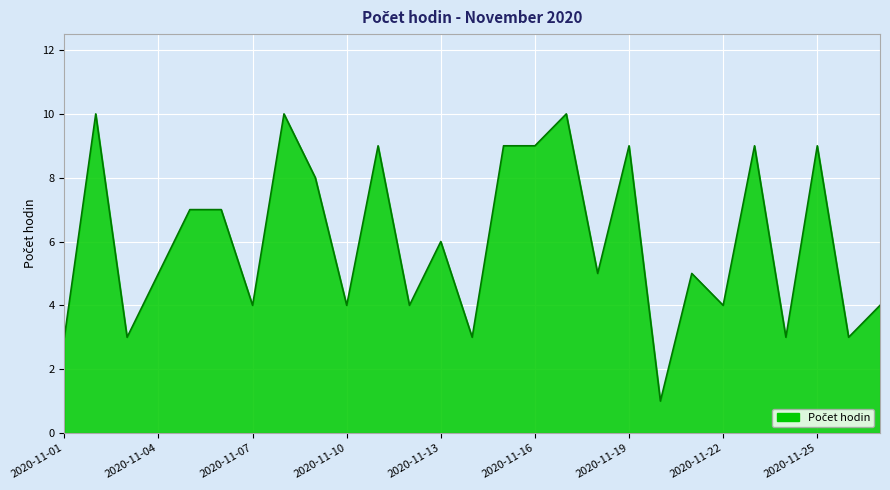

What is the maximum value shown in the chart?

10